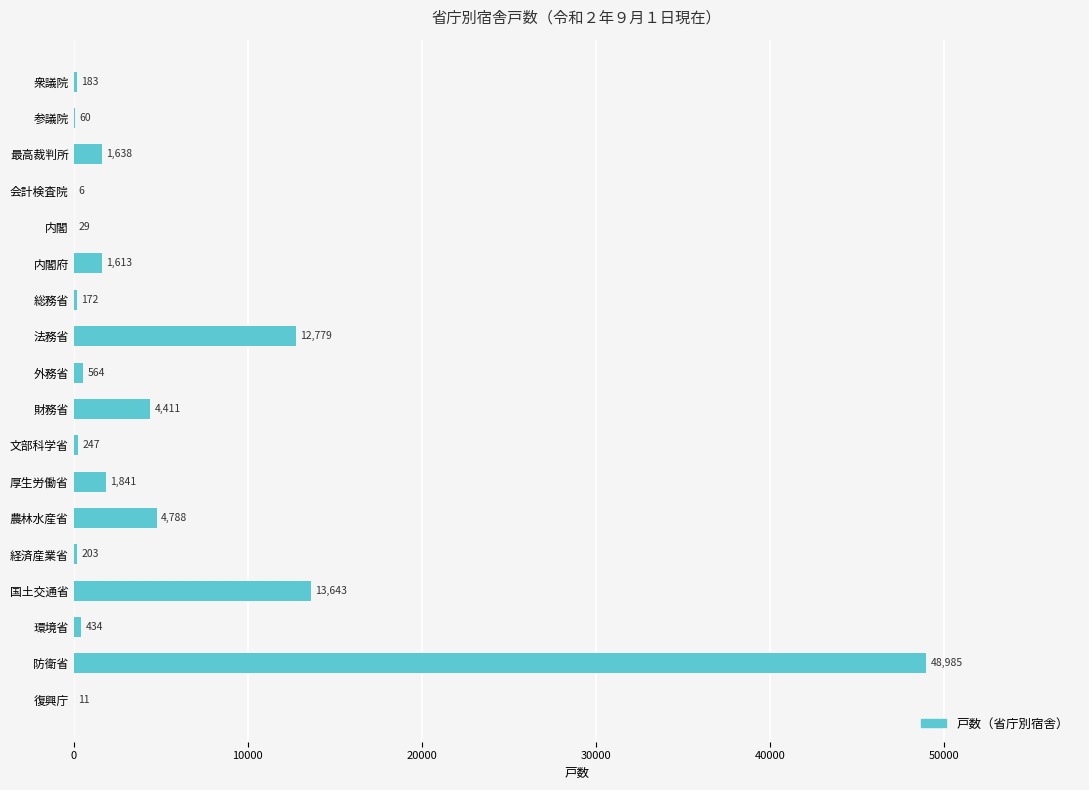

What is the change in value from 農林水産省 to 復興庁?

-4777